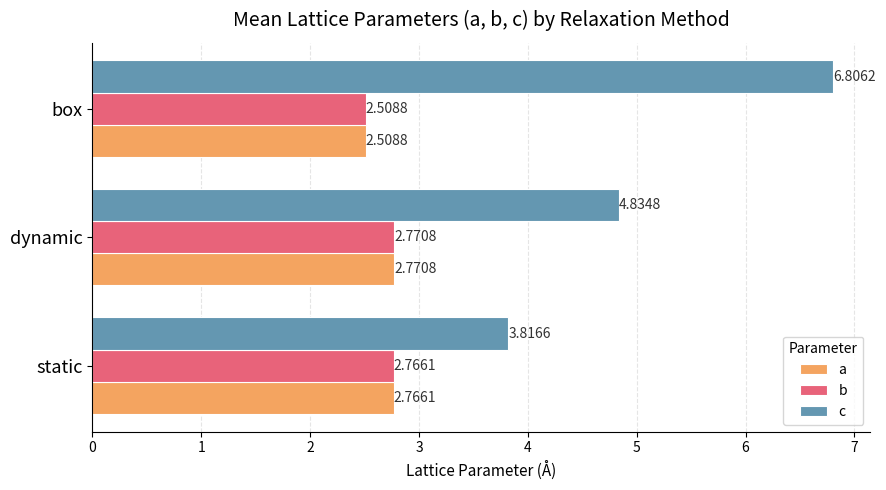

Between static and box, which series saw the biggest shift?

c